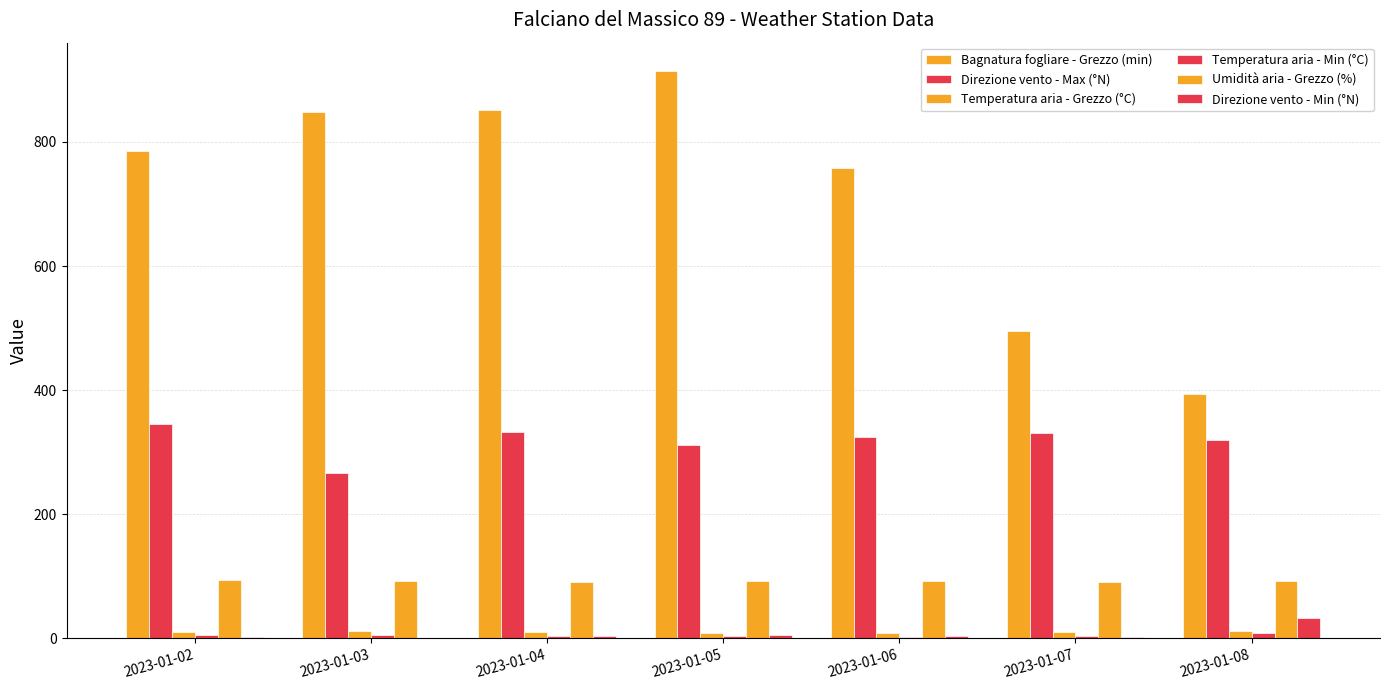

Does the chart contain stacked bars?

No